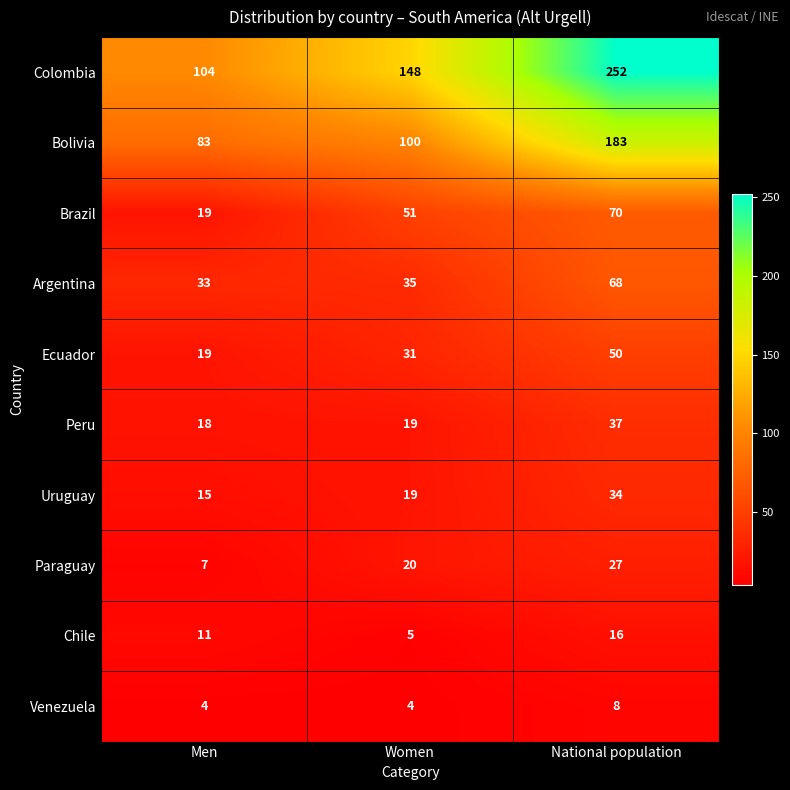

Count the number of data series in this chart.

10